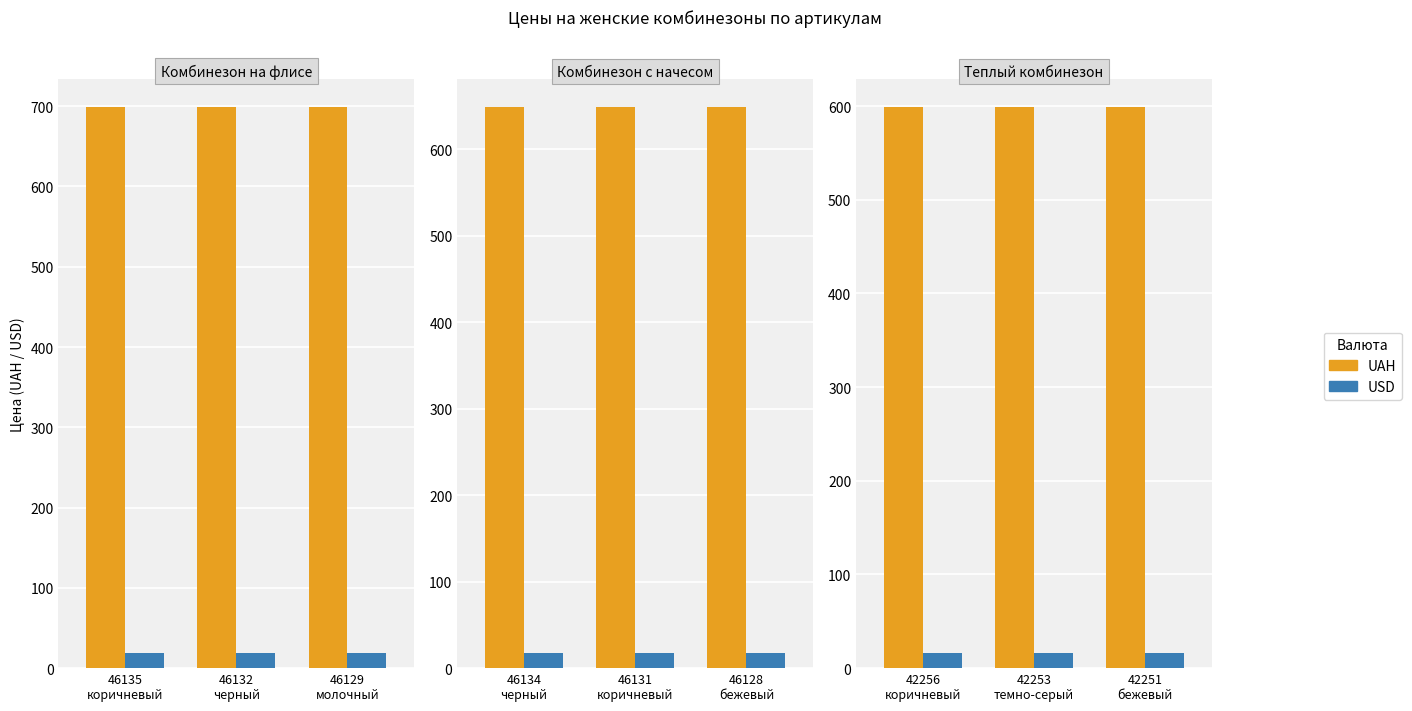

Are the bars horizontal?

No